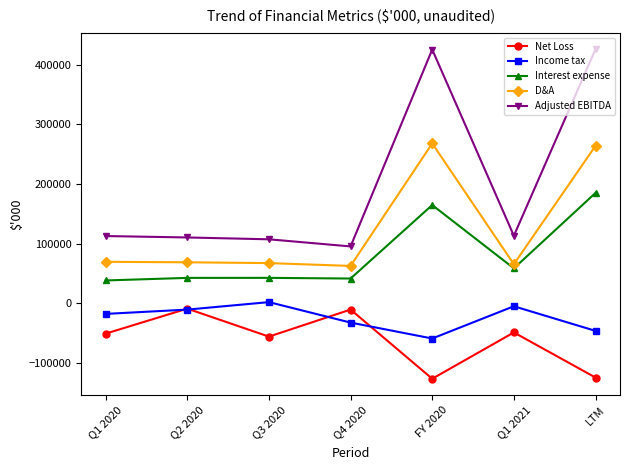

At Q3 2020, list the series in order from smallest to largest.

Net Loss, Income tax, Interest expense, D&A, Adjusted EBITDA